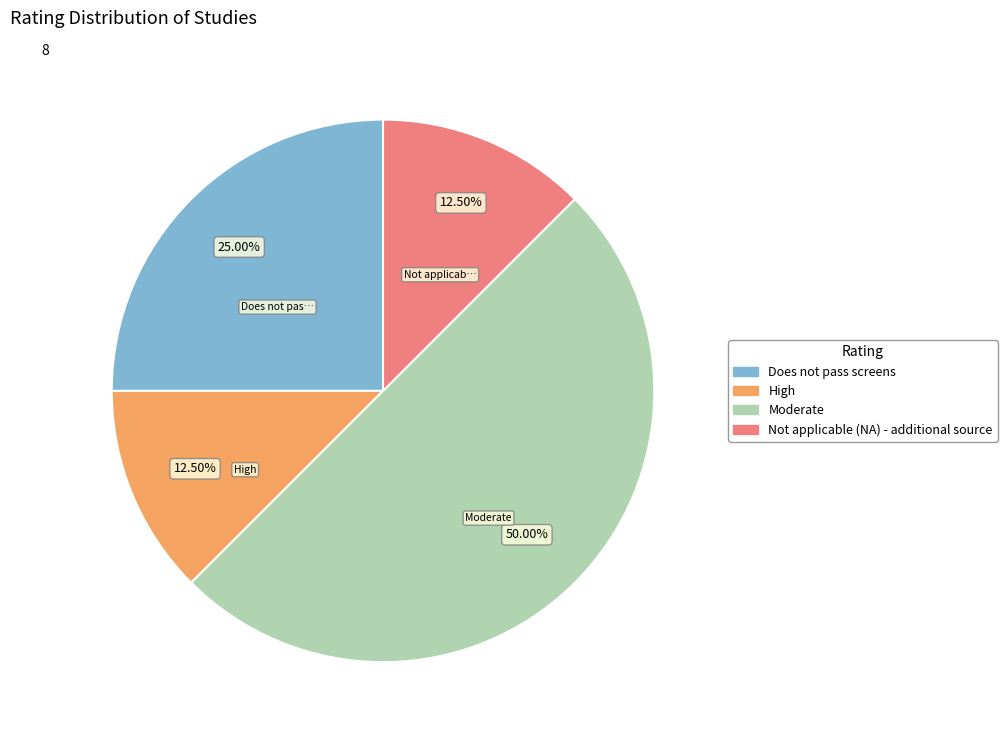

What is the largest slice in the pie chart?

Moderate